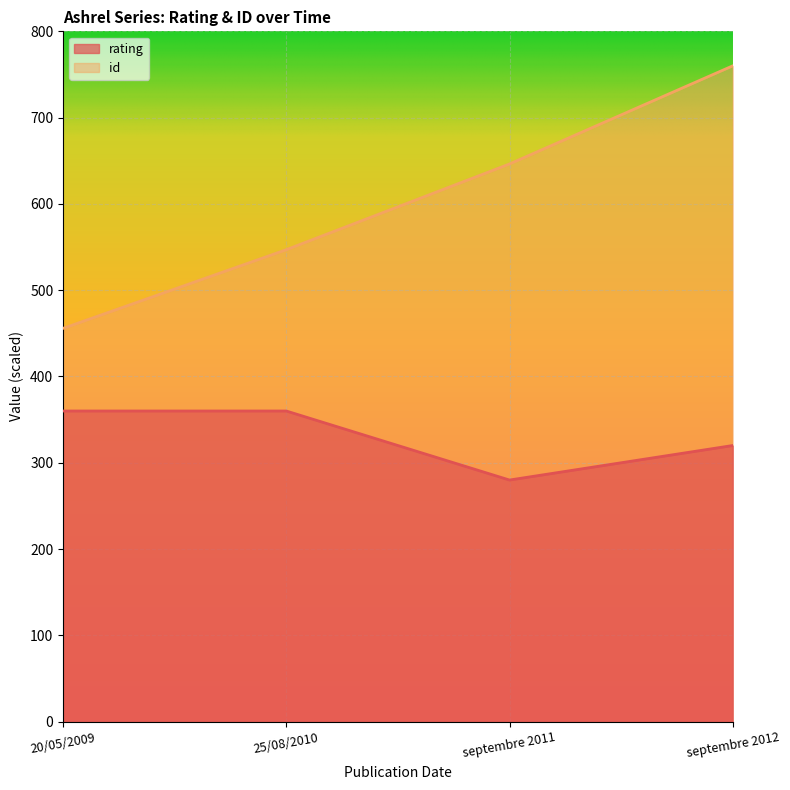

True or false: rating has more than 1 points higher than both neighbors.

False